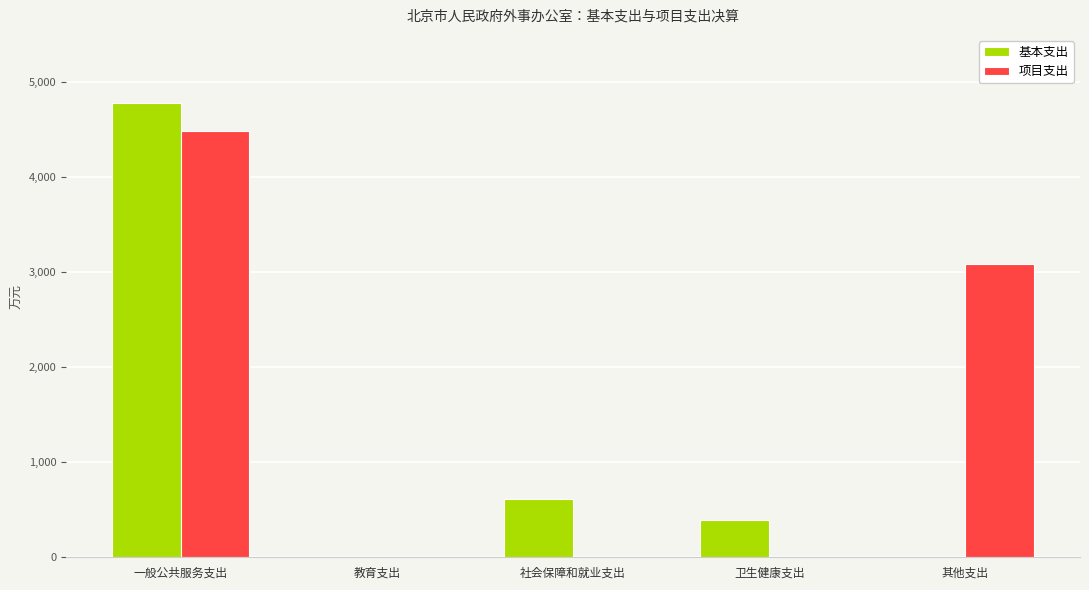

What is the average value of the 基本支出 series?

1159.2